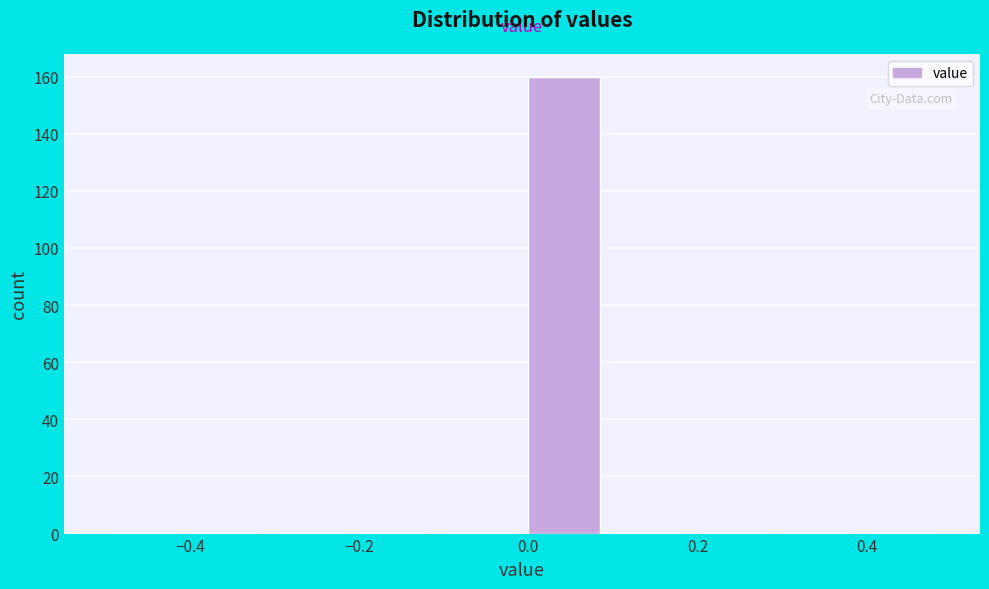

Reading left to right, list every bar in this chart as the range it spans on the x-axis followed by its height. The values are not printed on the chart, so give them approximately, as read against the axis.

-0.5 to -0.4: 0
-0.4 to -0.3: 0
-0.3 to -0.2: 0
-0.2 to -0.1: 0
-0.1 to 0.0: 0
0.0 to 0.1: 160
0.1 to 0.2: 0
0.2 to 0.3: 0
0.3 to 0.4: 0
0.4 to 0.5: 0